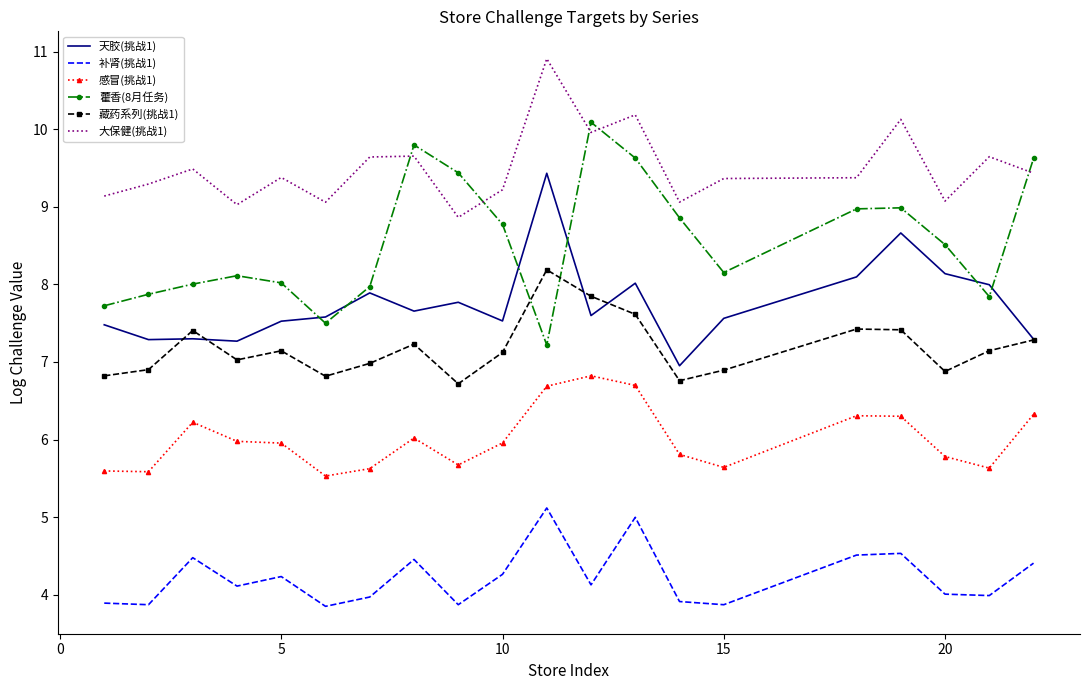

What is the sum of all 感冒(挑战1) values?

120.1